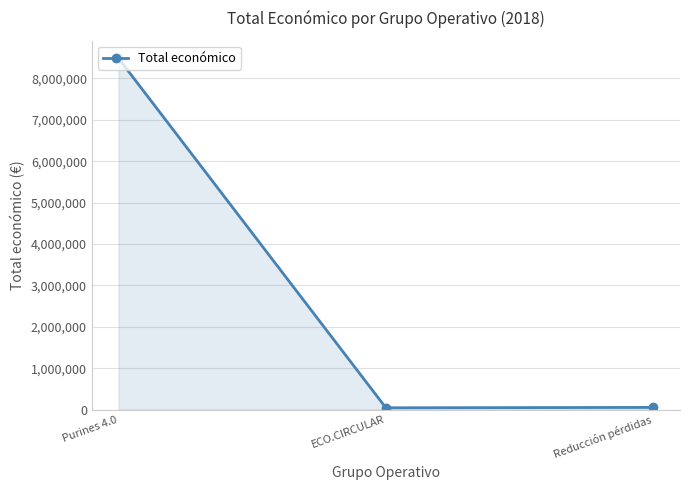

Is it true that the value at Purines 4.0 is 8484999?

True